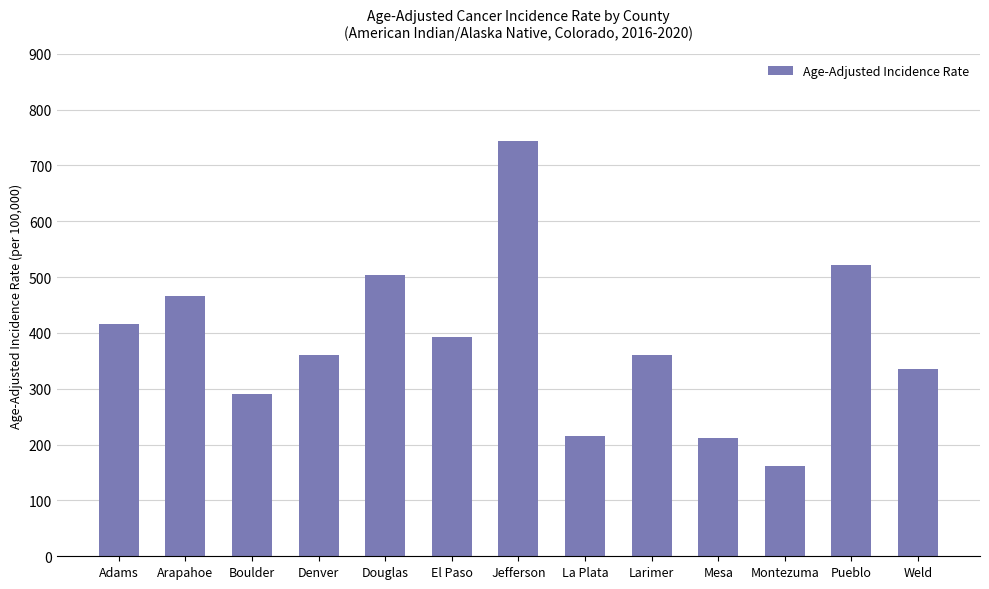

What is the label of the 2nd bar from the left?

Arapahoe